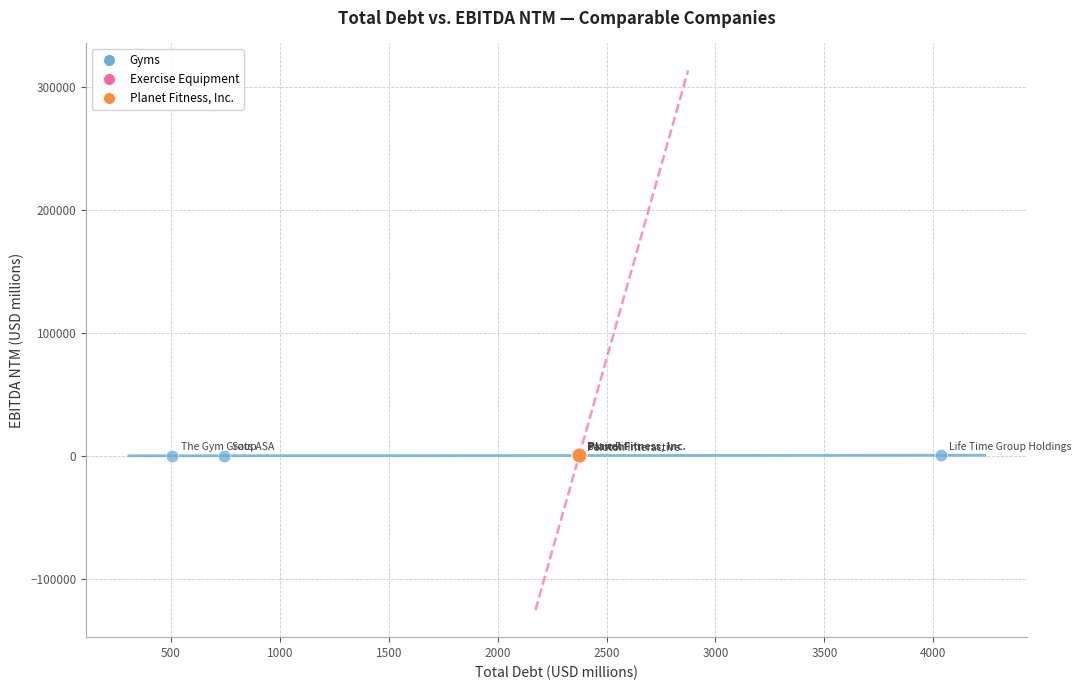

What are all the series names shown in the legend?

Gyms, Exercise Equipment, Planet Fitness, Inc.